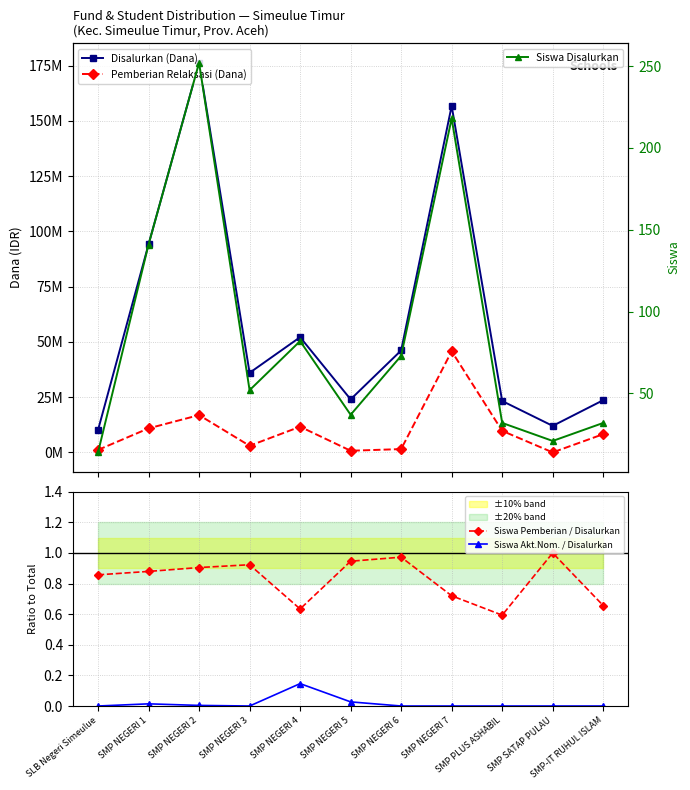

At SLB Negeri Simeulue, list the series in order from smallest to largest.

Siswa Akt.Nom. / Disalurkan, Siswa Pemberian / Disalurkan, Siswa Disalurkan, Pemberian Relaksasi (Dana), Disalurkan (Dana)